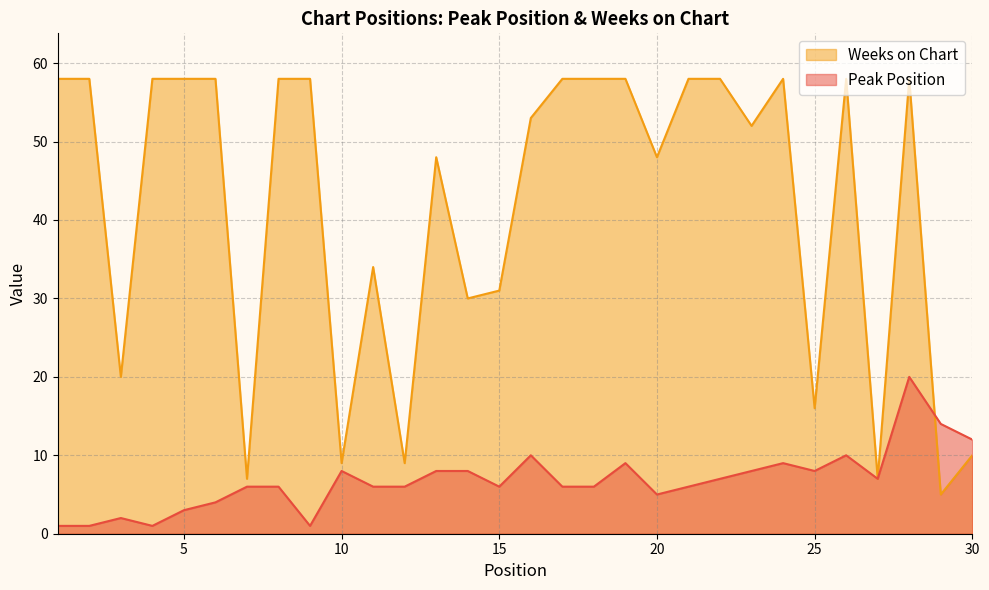

The Weeks on Chart series shows 22 at 19. True or false?

False